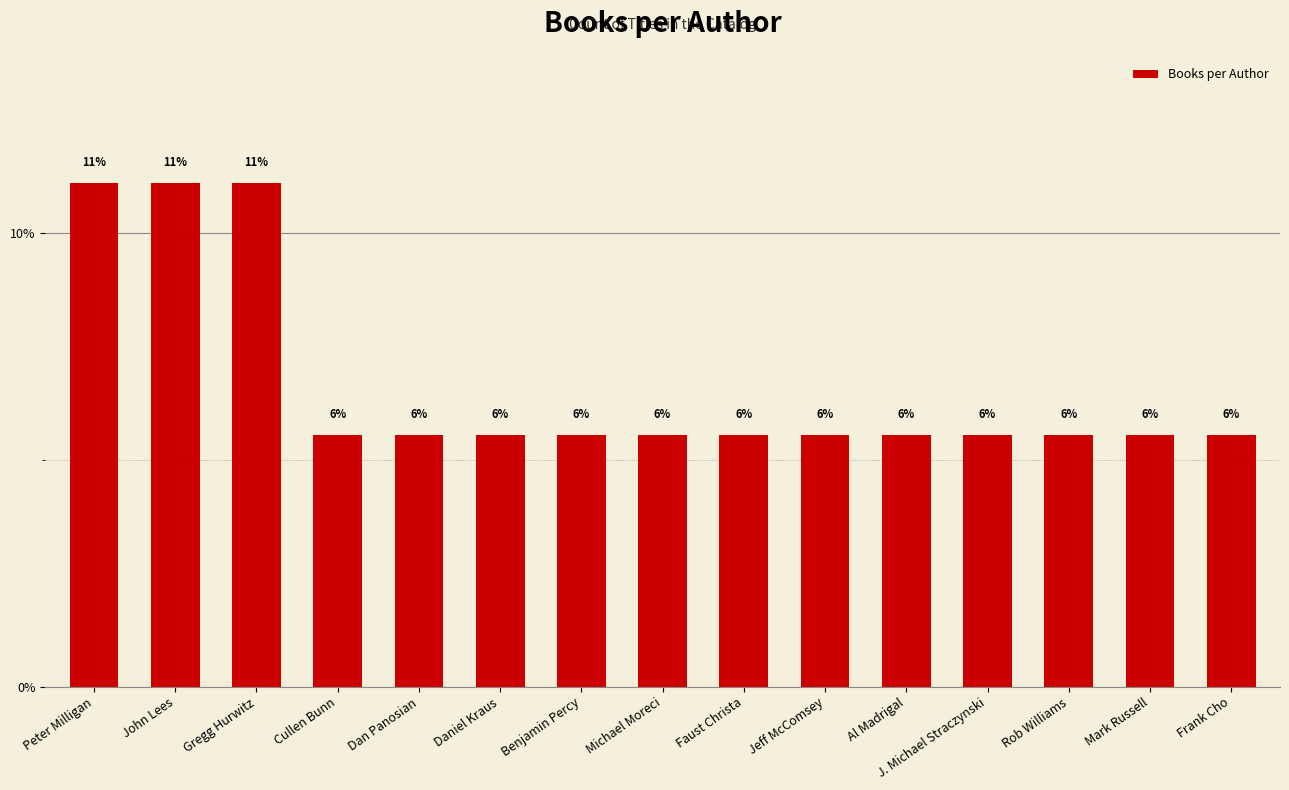

Rank the categories by value from lowest to highest.

Cullen Bunn, Dan Panosian, Daniel Kraus, Benjamin Percy, Michael Moreci, Faust Christa, Jeff McComsey, Al Madrigal, J. Michael Straczynski, Rob Williams, Mark Russell, Frank Cho, Peter Milligan, John Lees, Gregg Hurwitz